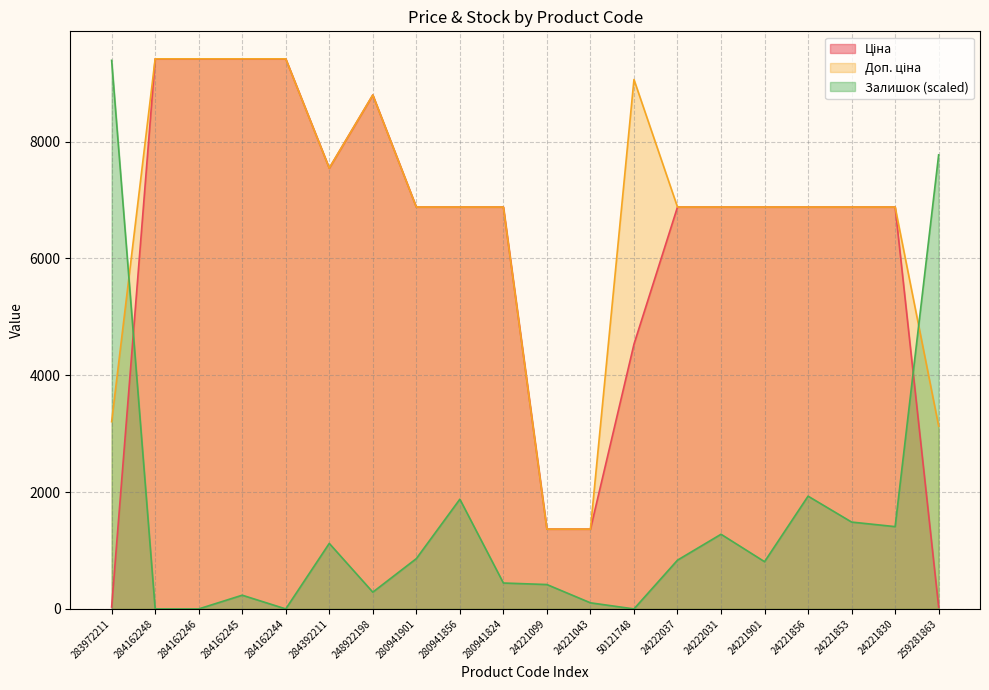

Reading left to right, extract all data points from this chart.

Ціна: 32.0	9416.9	9416.9	9416.9	9416.9	7545.9	8797.6	6879.5	6879.5	6879.5	1366.3	1366.3	4531.4	6879.5	6879.5	6879.5	6879.5	6879.5	6879.5	31.3
Доп. ціна: 3205.0	9416.9	9416.9	9416.9	9416.9	7545.9	8797.6	6879.5	6879.5	6879.5	1366.0	1366.0	9062.9	6879.5	6879.5	6879.5	6879.5	6879.5	6879.5	3130.0
Залишок: 9390.8	0.0	0.0	234.8	0.0	1121.7	286.9	860.8	1878.2	443.5	417.4	104.3	0.0	834.7	1278.2	808.7	1930.3	1486.9	1408.6	7773.5